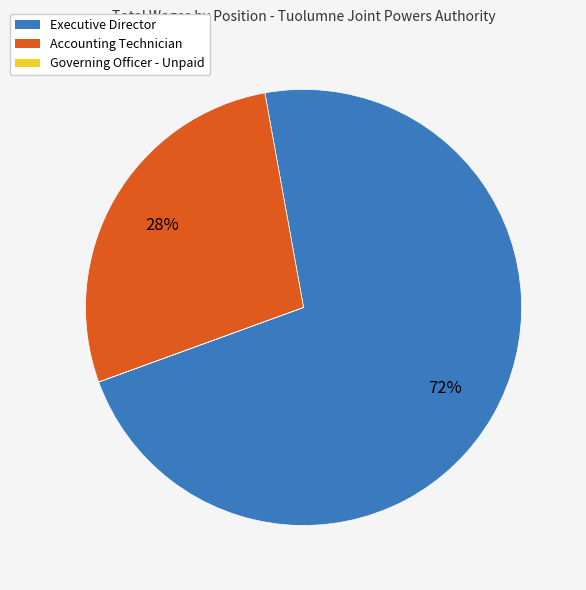

Which category has the biggest portion of the pie?

Executive Director